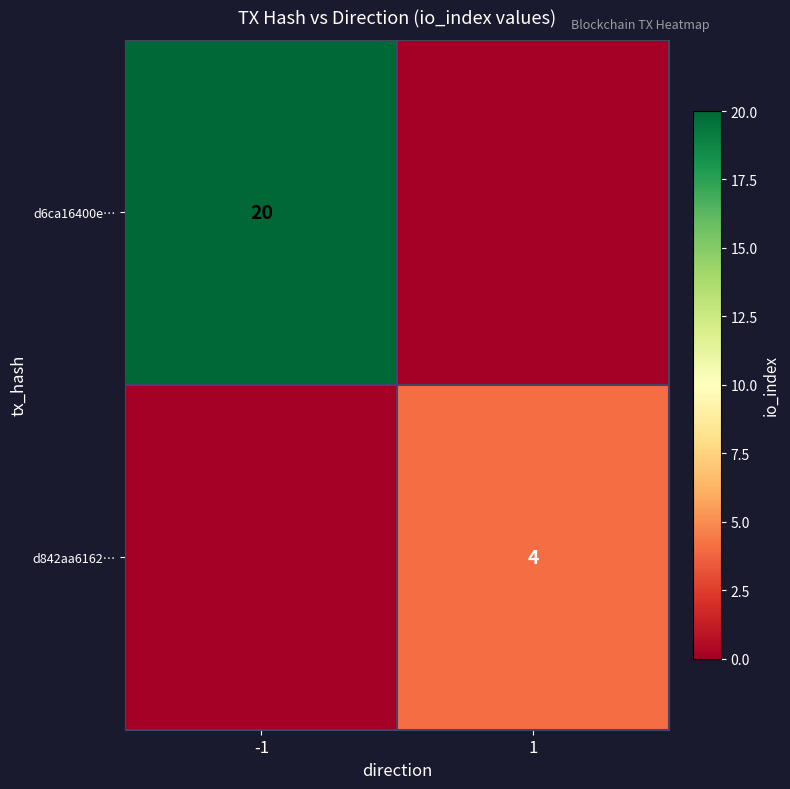

True or false: d842aa6162… has a value of 2 at 1.

False